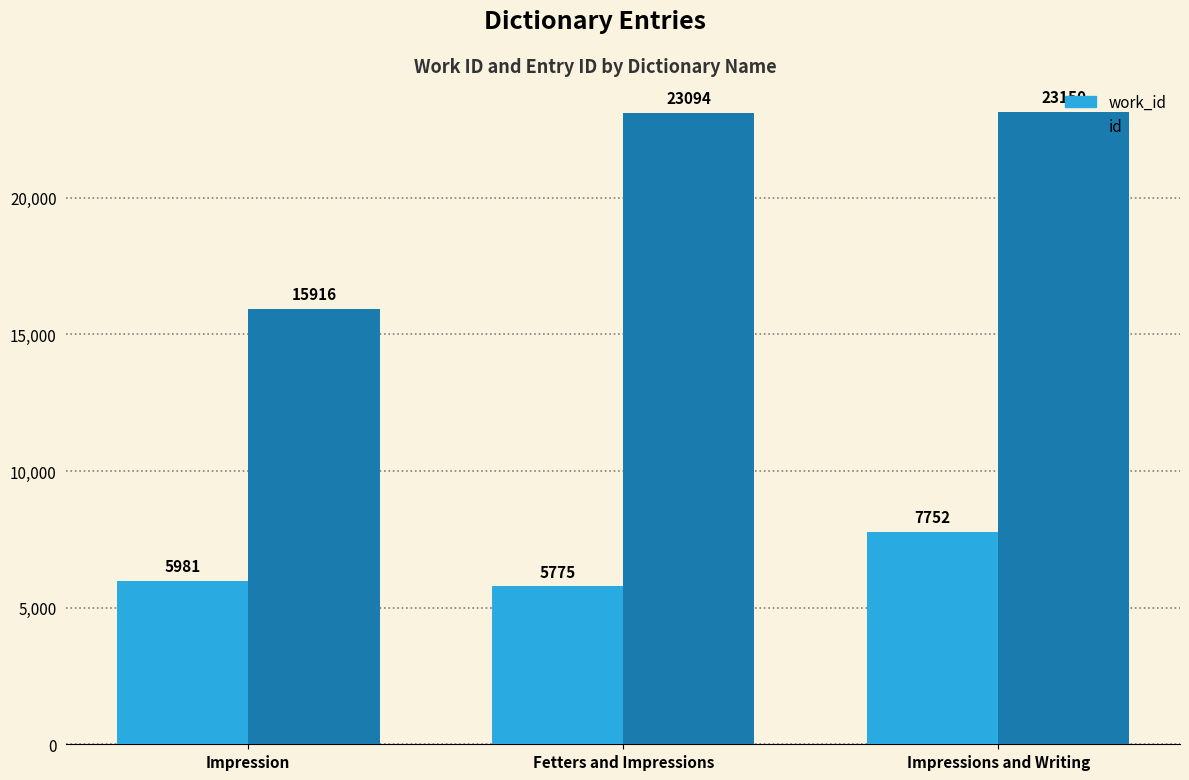

Which series has the largest range (max minus min)?

id